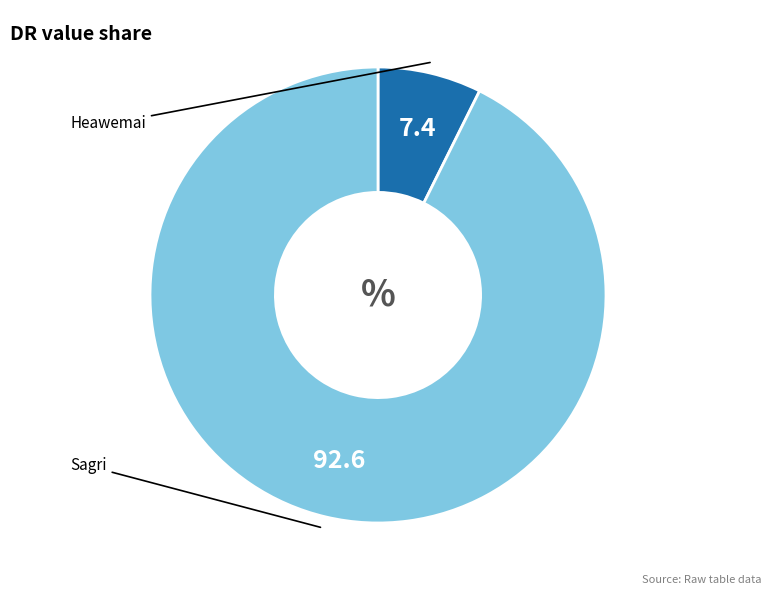

Is there any slice that represents more than half of the pie?

Yes